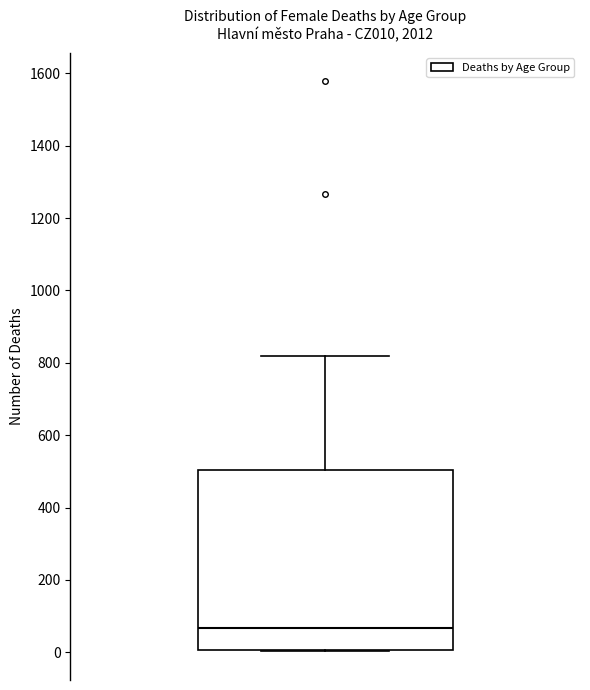

Where is the lower edge of the box on the y-axis? The values are not printed on the chart, so give them approximately, as read against the axis.

0